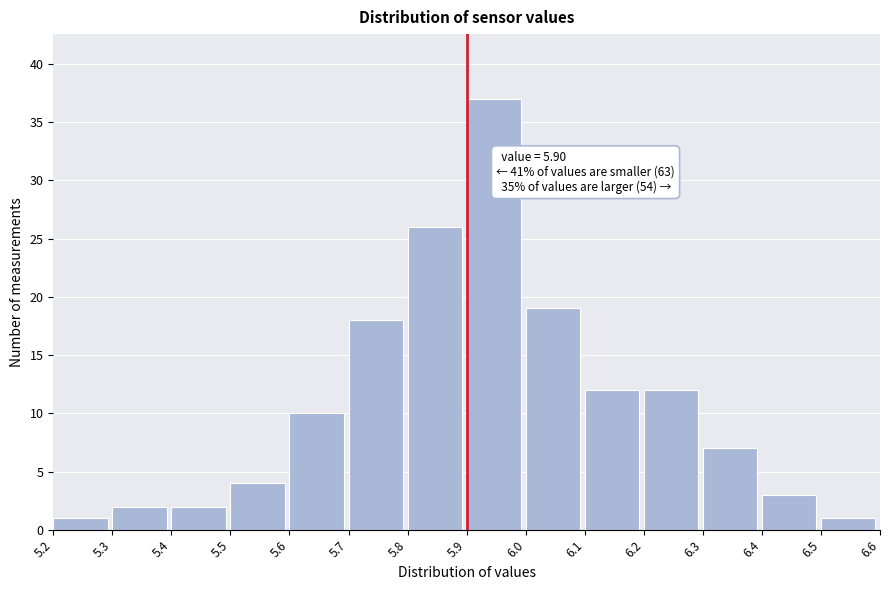

Which range on the x-axis has the tallest bar?

5.9 to 6.0